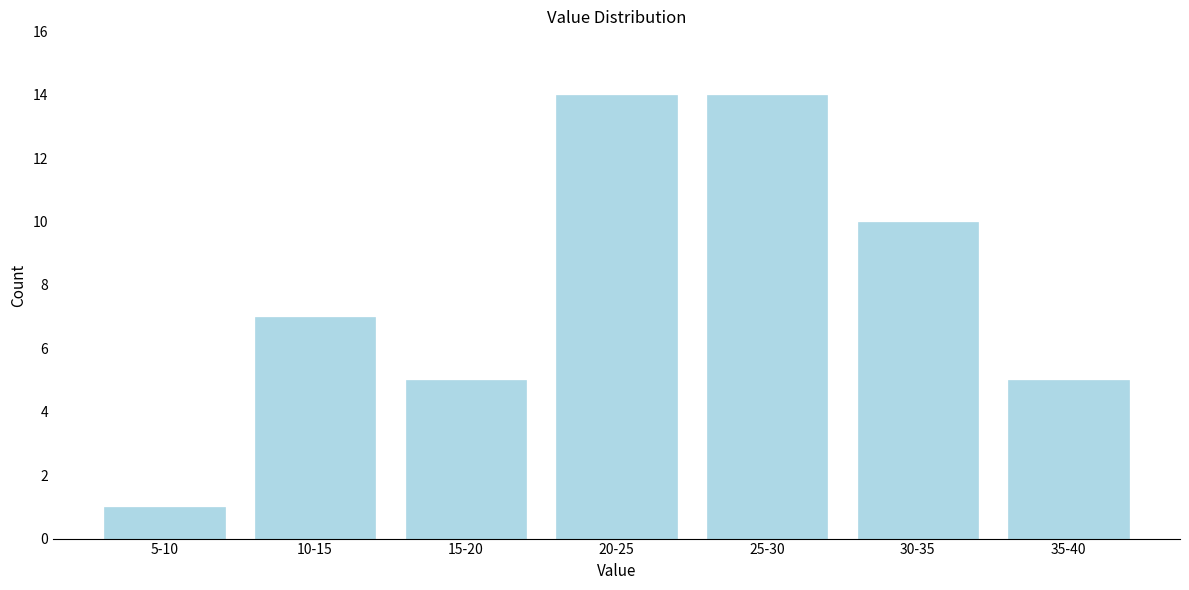

Reading left to right, list all the values displayed in this chart.

1	7	5	14	14	10	5